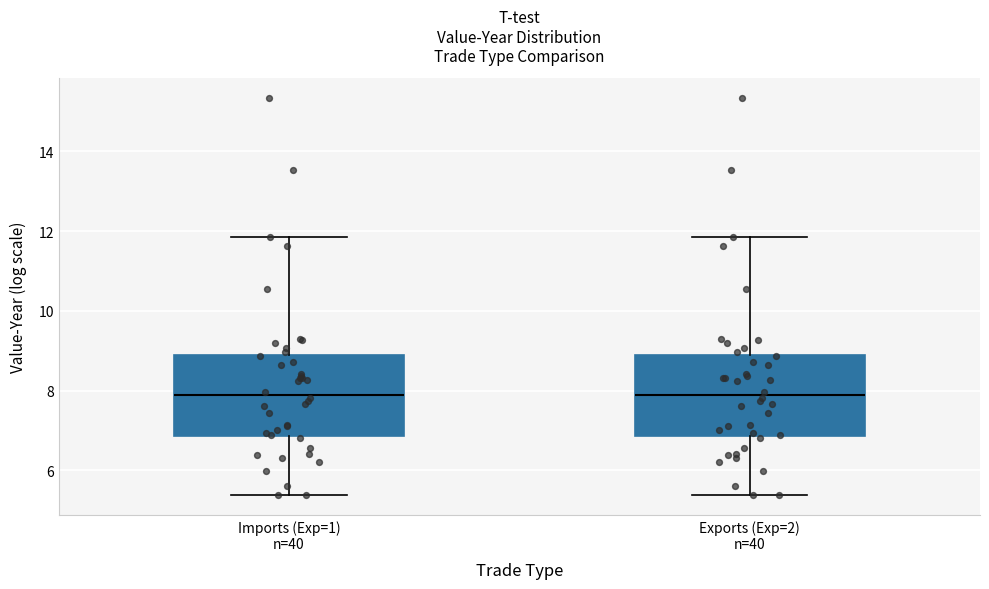

Reading left to right, read every box against the y-axis: the position of its median line, the range the box covers, and the ends of its whiskers. The values are not printed on the chart, so give them approximately, as read against the axis.

Imports (Exp=1) n=40: median 7.8, box 6.8 to 8.8, whiskers 5.4 to 11.8
Exports (Exp=2) n=40: median 7.8, box 6.8 to 8.8, whiskers 5.4 to 11.8